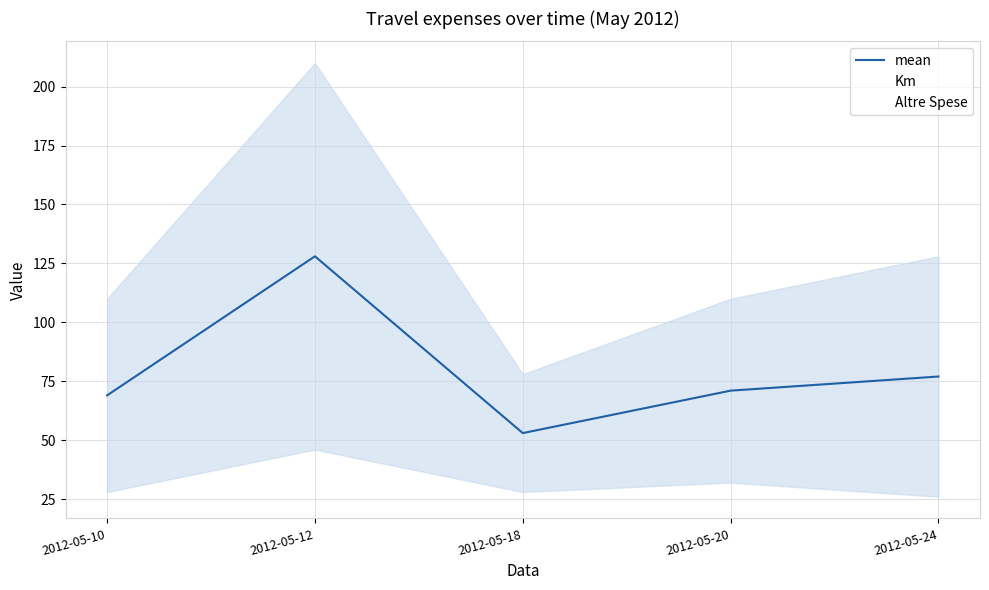

Is it true that Km equals 110 at 2012-05-20?

True